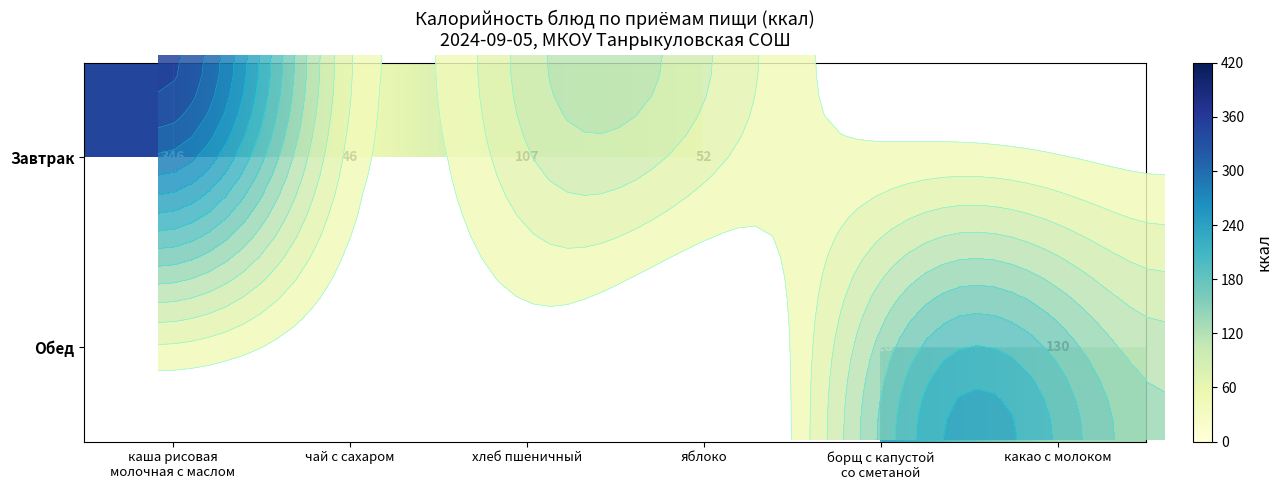

How many values in the Обед series exceed 0?

2